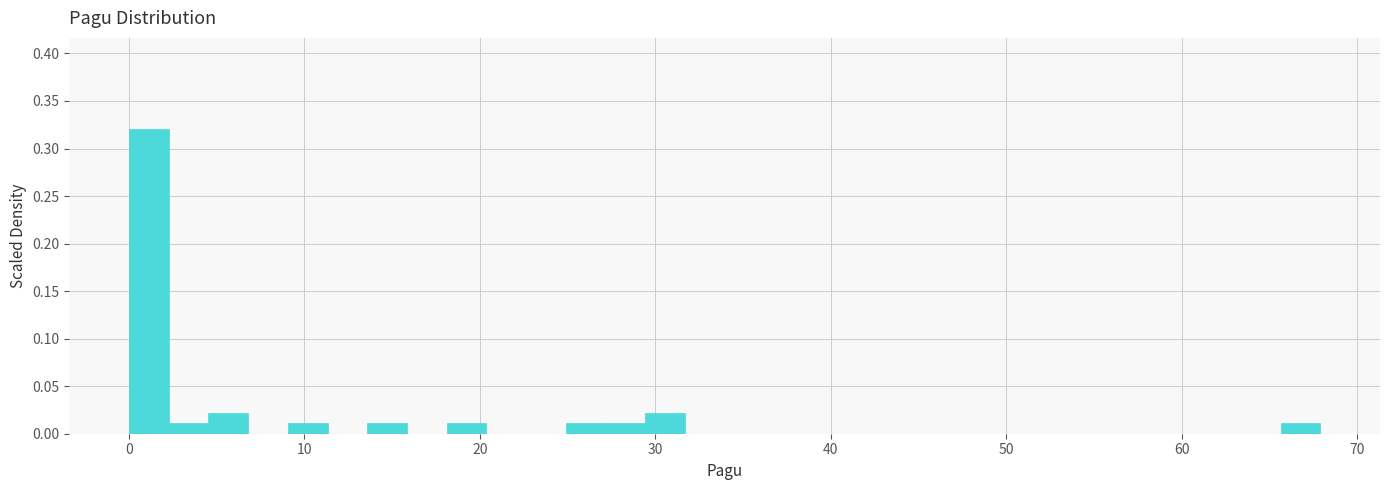

Around what value on the x-axis is the tallest bar? Give the approximate position of its centre, as read against the axis.

1